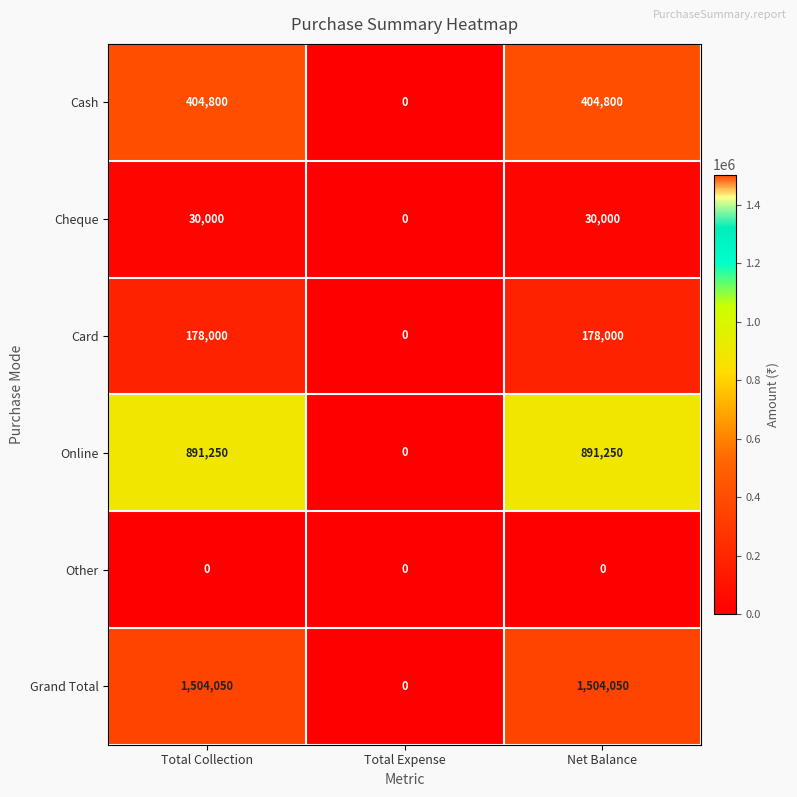

Which series has the largest total across all categories?

Grand Total